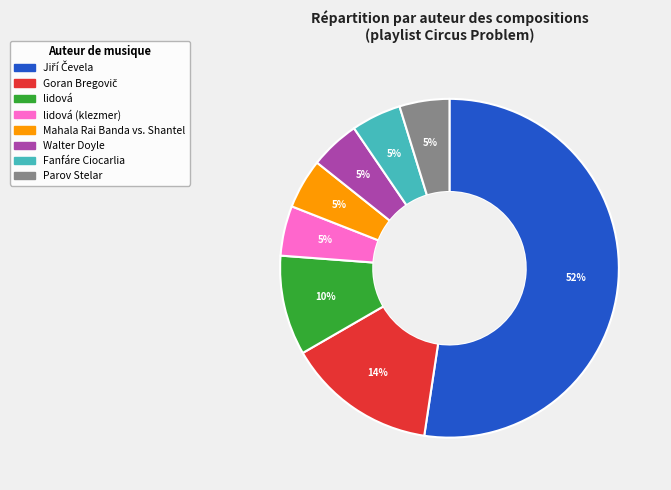

Is there a majority slice in this chart?

Yes